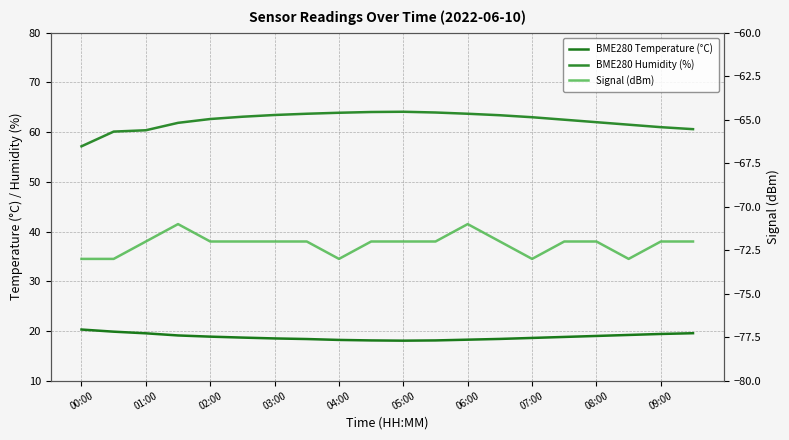

What is the approximate value of Signal (dBm) at 05:00?

-72.0